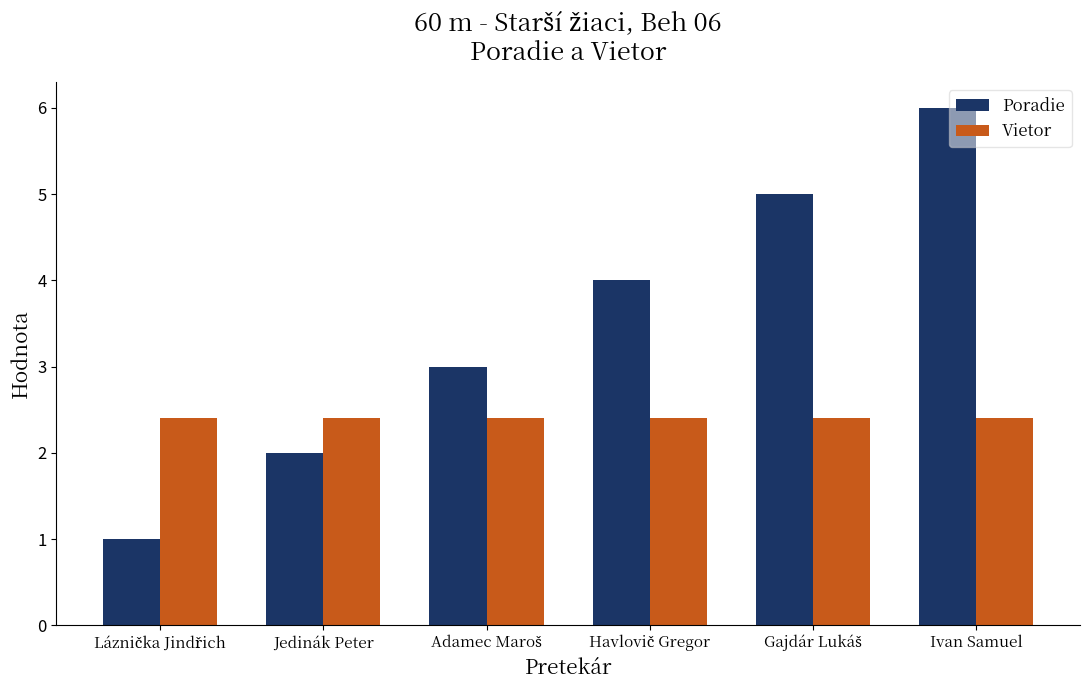

Which series has the largest total across all categories?

Poradie